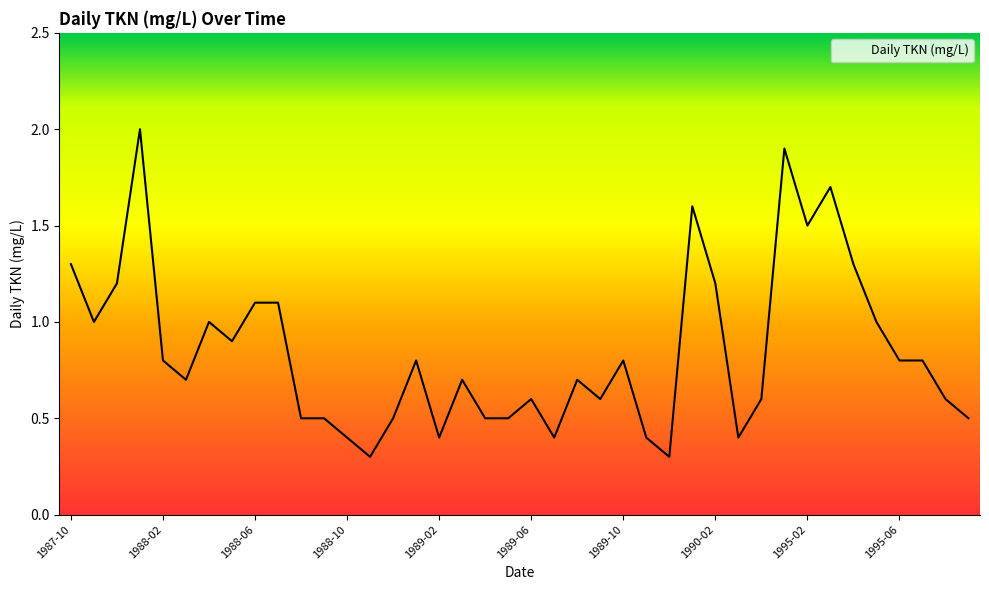

What is the difference between the maximum and minimum values?

1.7